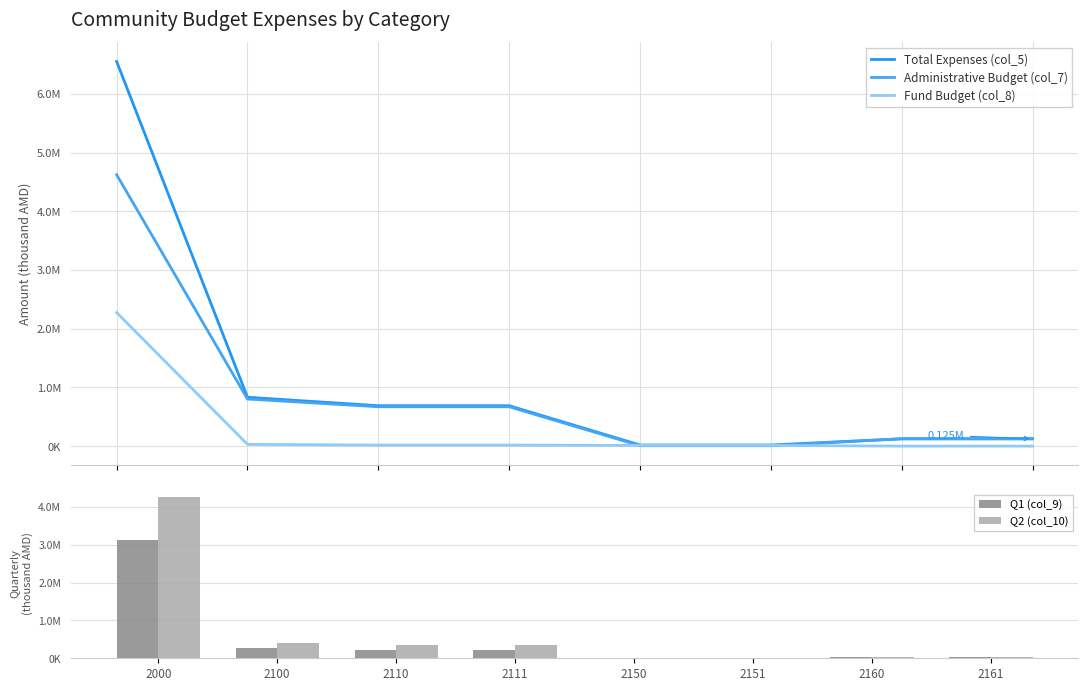

Rank the series by their average value, from lowest to highest.

Fund Budget (col_8), Q1 (col_9), Q2 (col_10), Administrative Budget (col_7), Total Expenses (col_5)